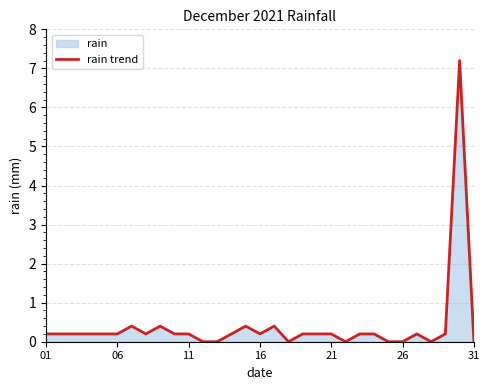

The value at 26 is 4.1. True or false?

False